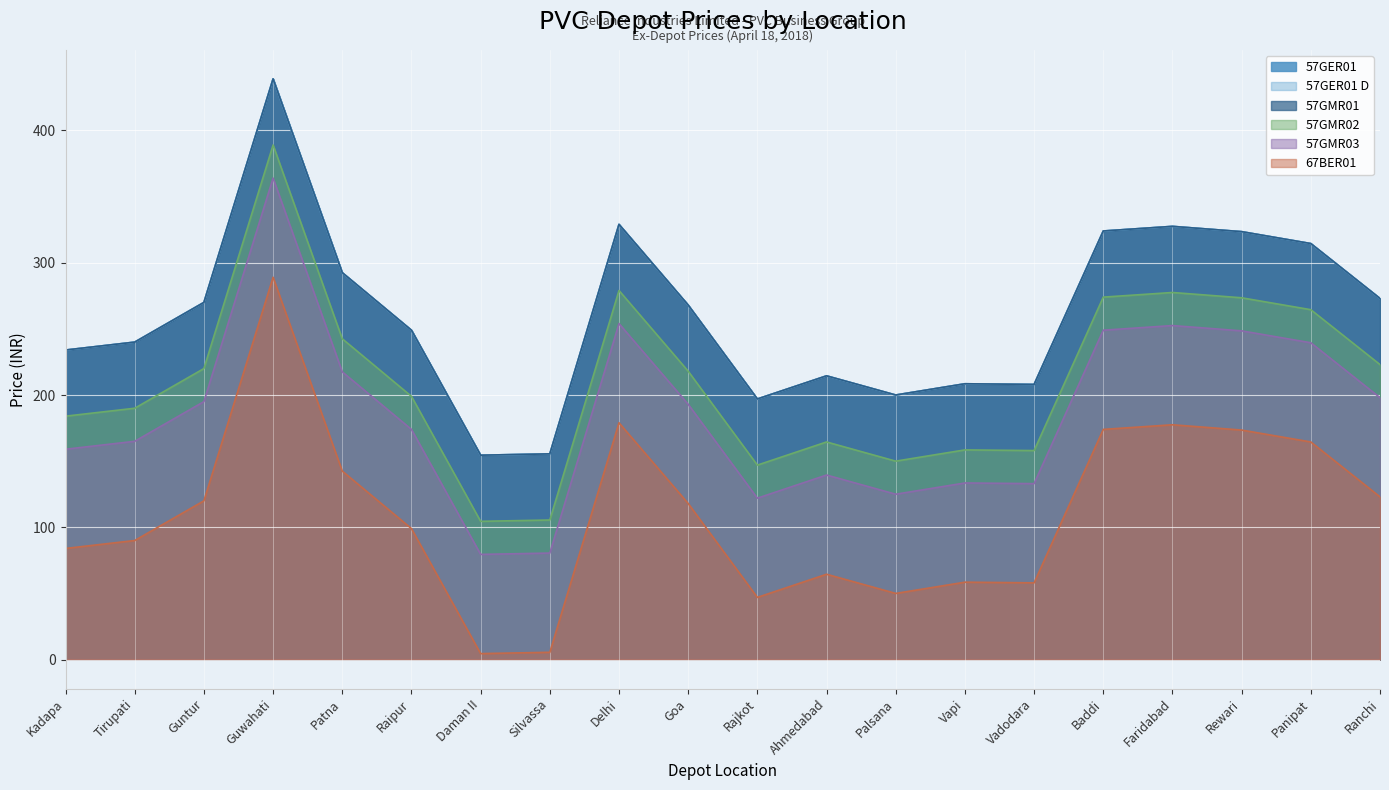

At which label does 57GMR03 first exceed 193?

Guntur